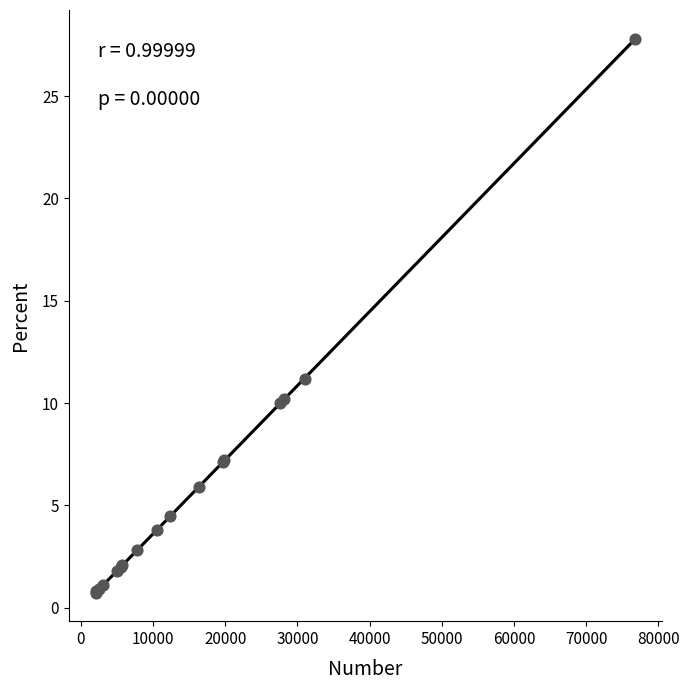

What Y value in the scatter plot is closest to 14?

11.2